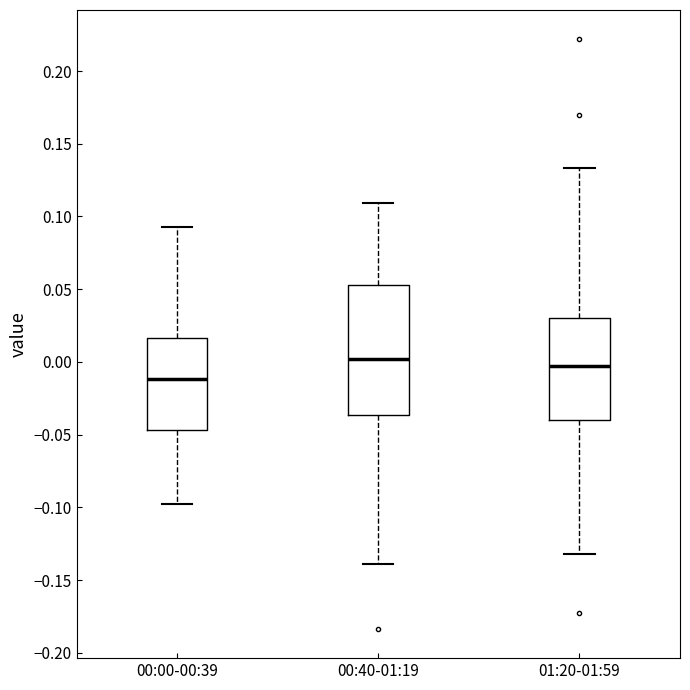

Which box is the tallest, from its lower edge to its upper edge?

00:40-01:19